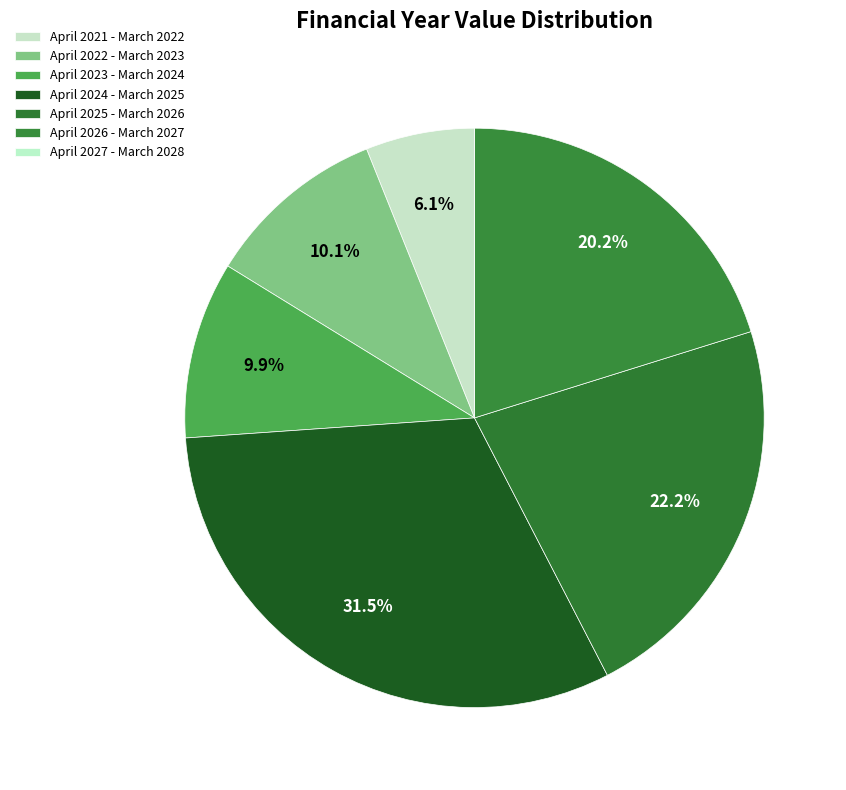

What is the largest slice in the pie chart?

April 2024 - March 2025